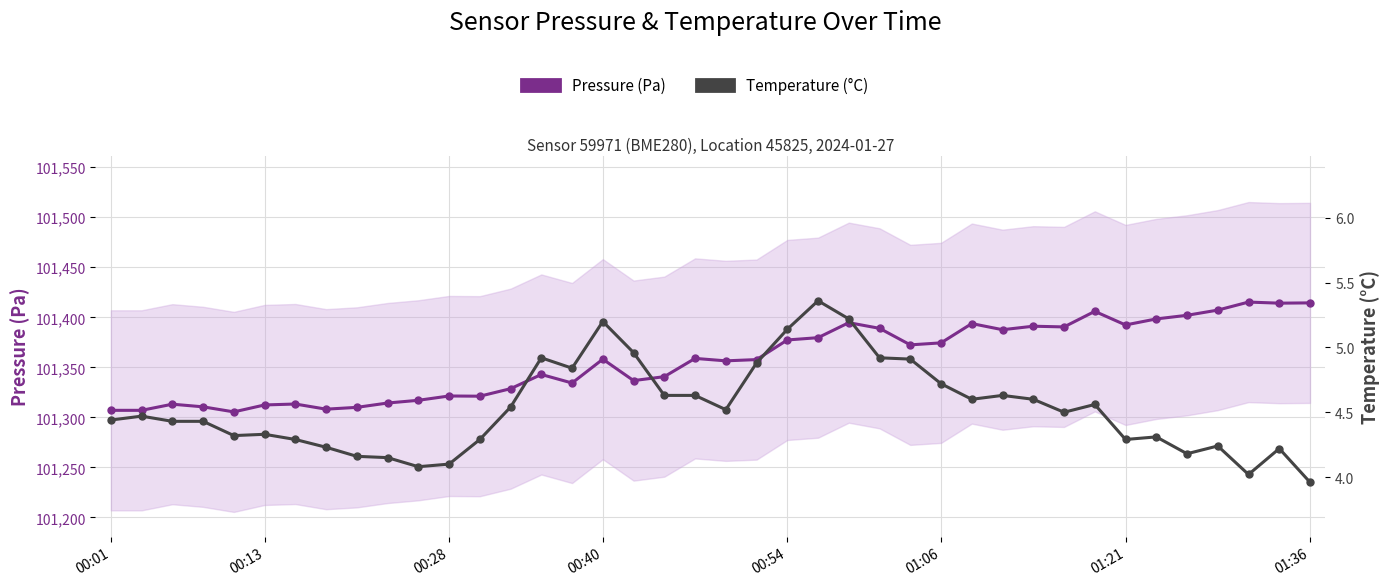

What is the maximum value for Pressure (Pa)?

101415.2